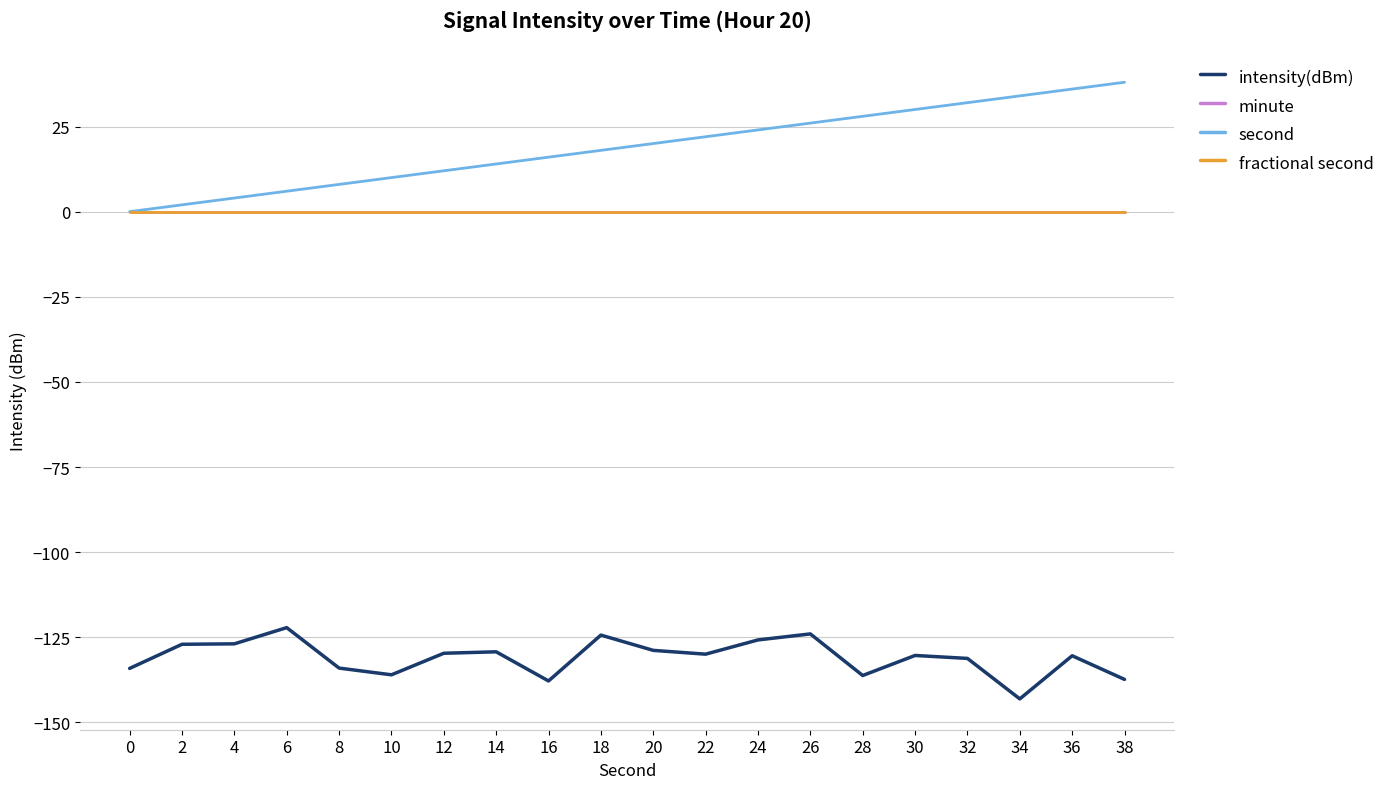

Rank the series at 4 from highest to lowest value.

second, minute, fractional second, intensity(dBm)